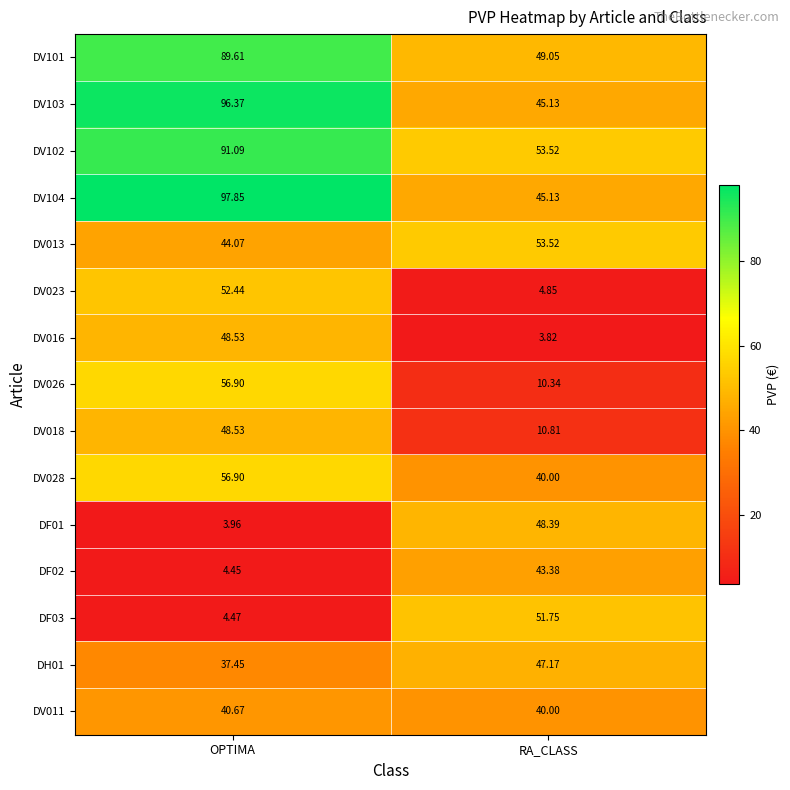

Rank the categories by DF01 value from highest to lowest.

RA_CLASS, OPTIMA